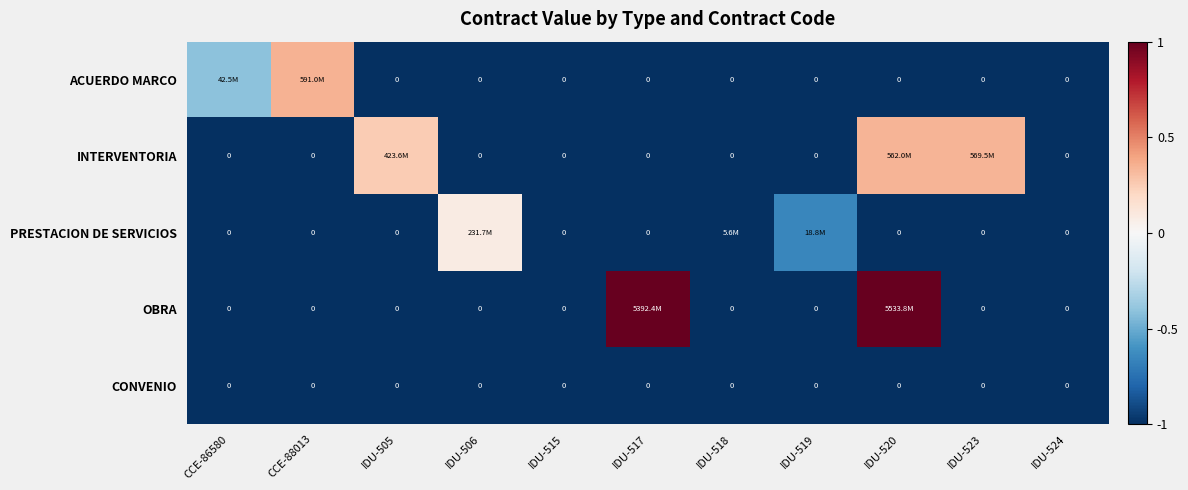

Which series has the largest total across all categories?

OBRA